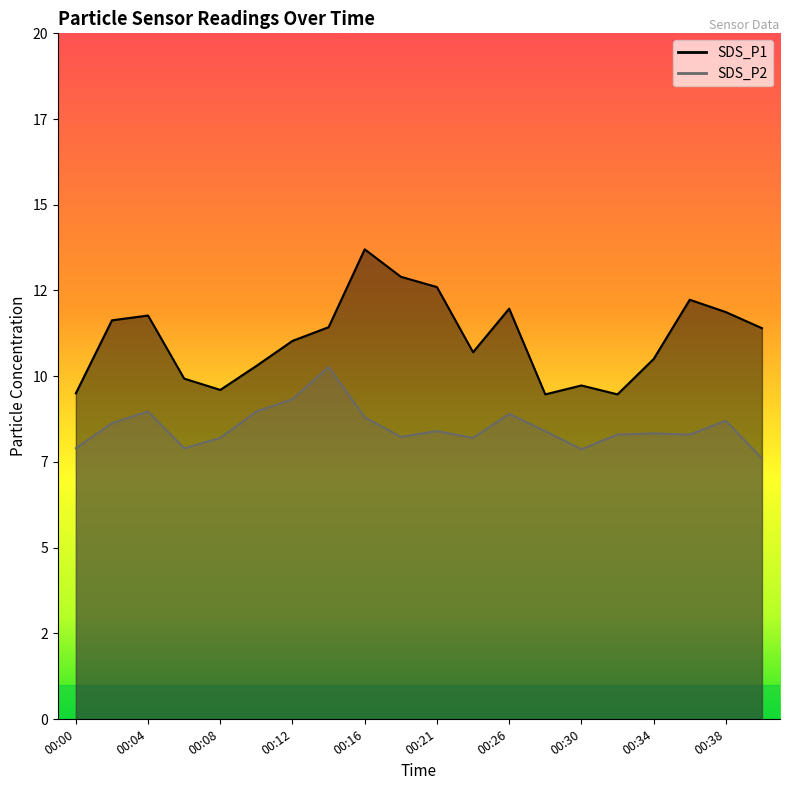

Count the number of categories in the chart.

20